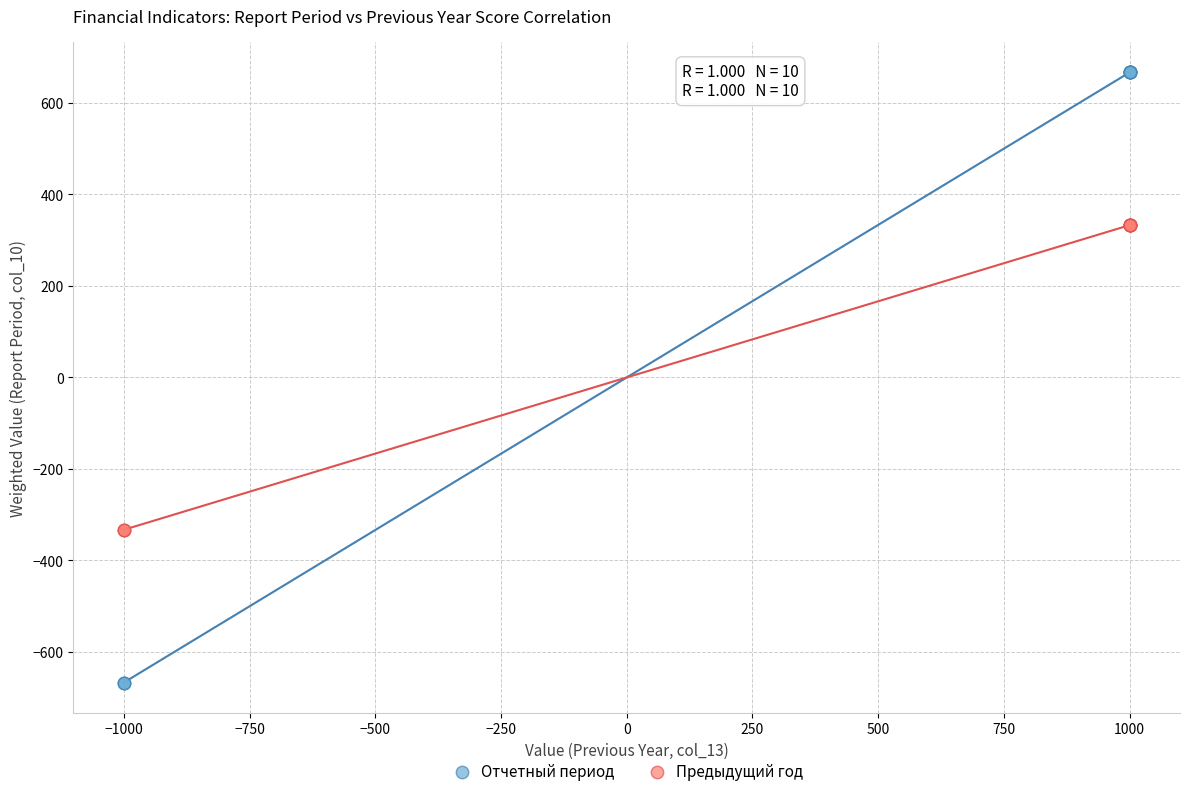

What is the X range (max minus min) for the scatter plot?

2000